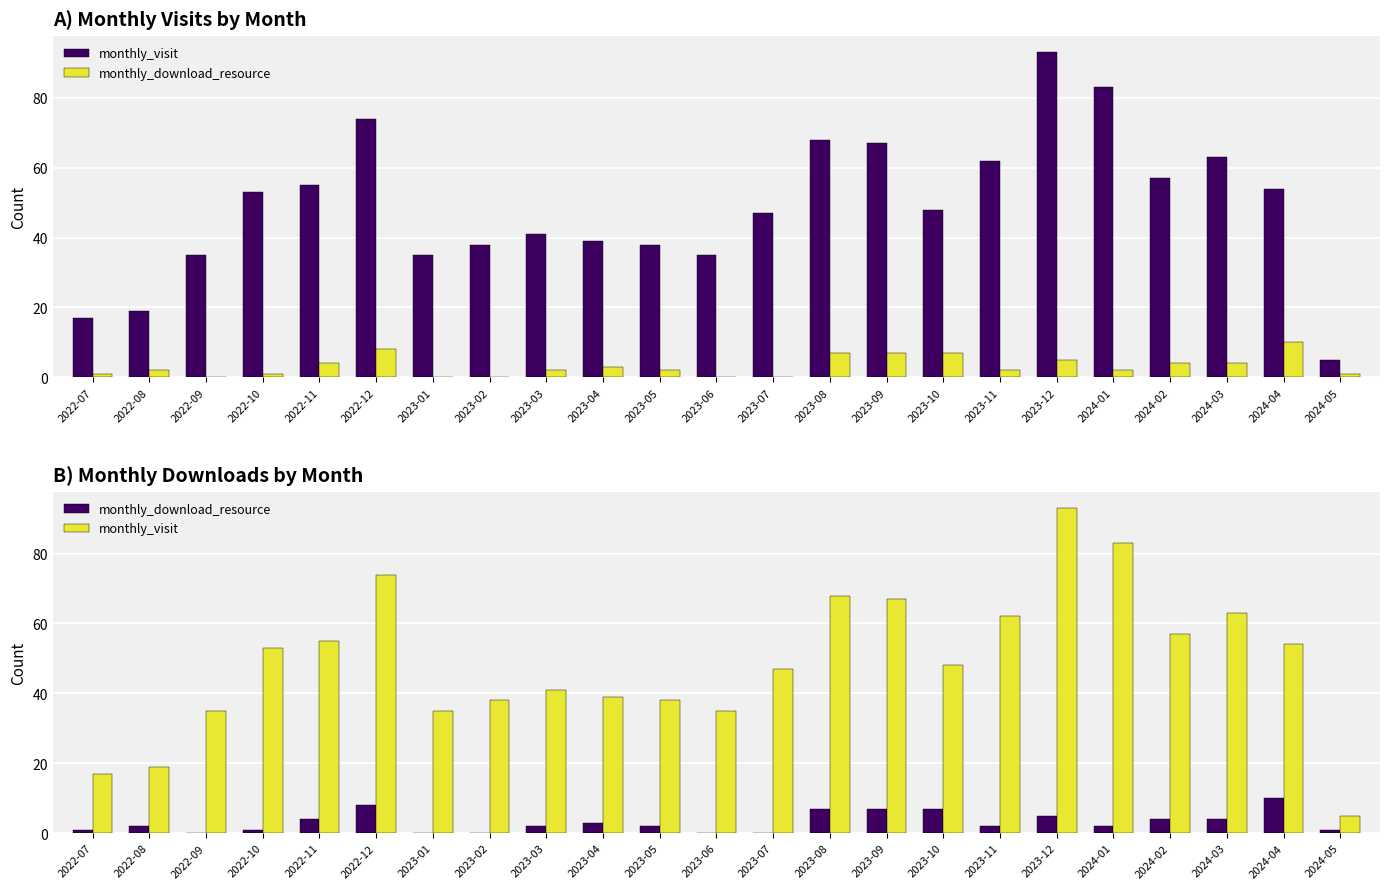

Is it true that monthly_visit equals 30 at 2023-07?

False